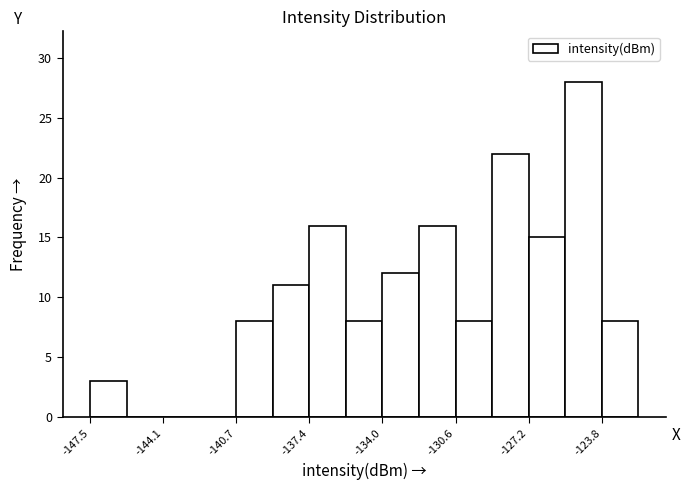

Read against the x-axis, roughly where is the centre of the tallest bar?

-124.5